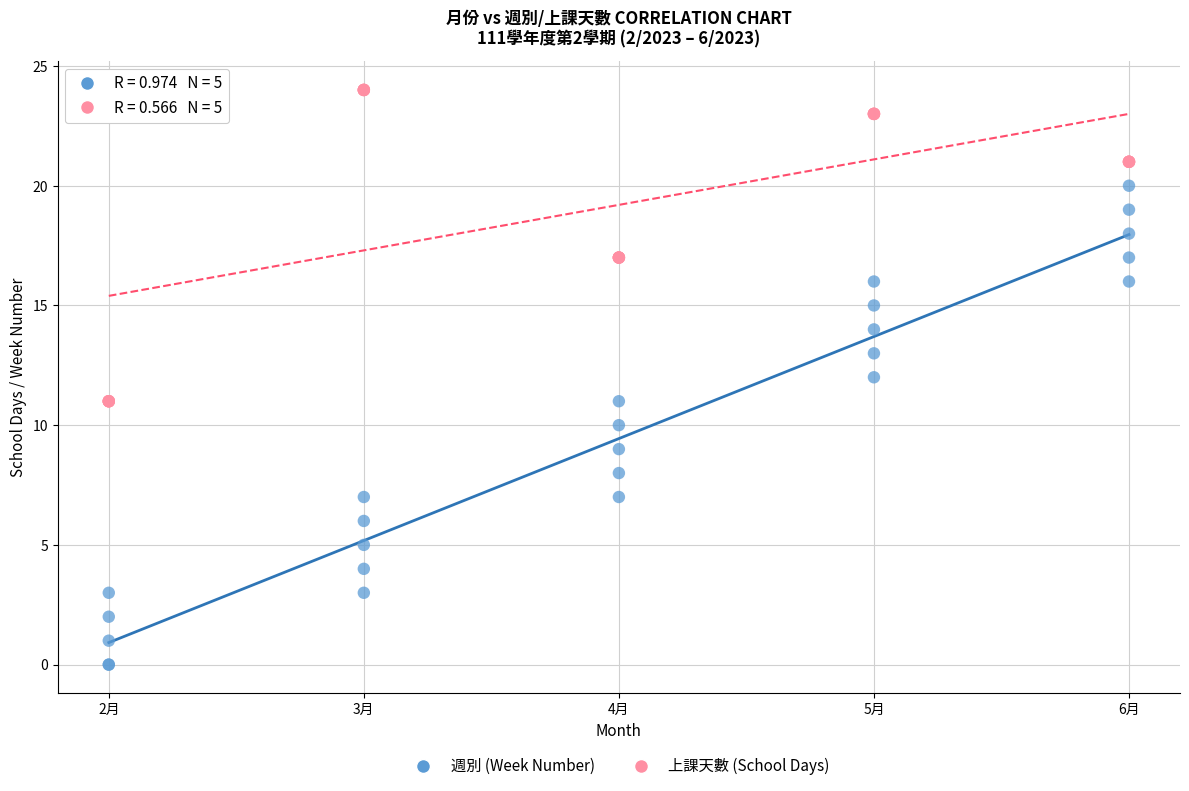

What is the X range (max minus min) for the scatter plot?

4